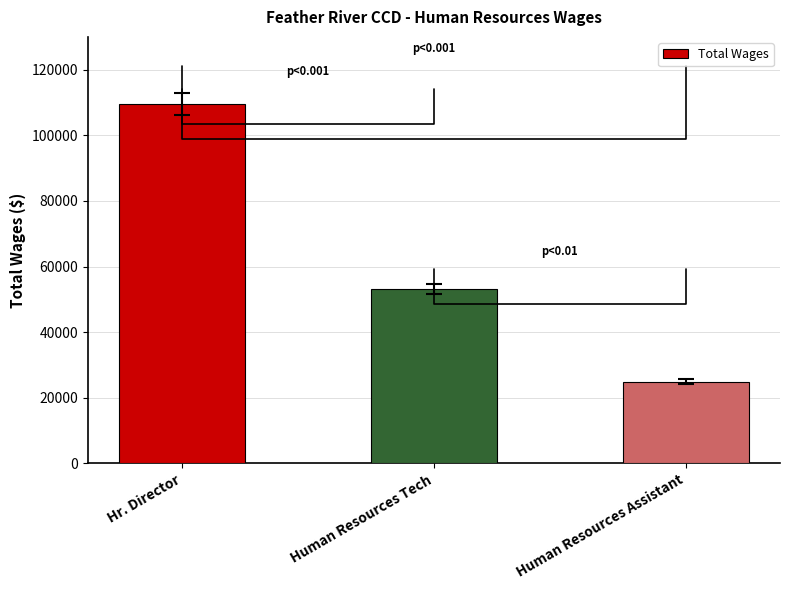

Are the bars horizontal?

No